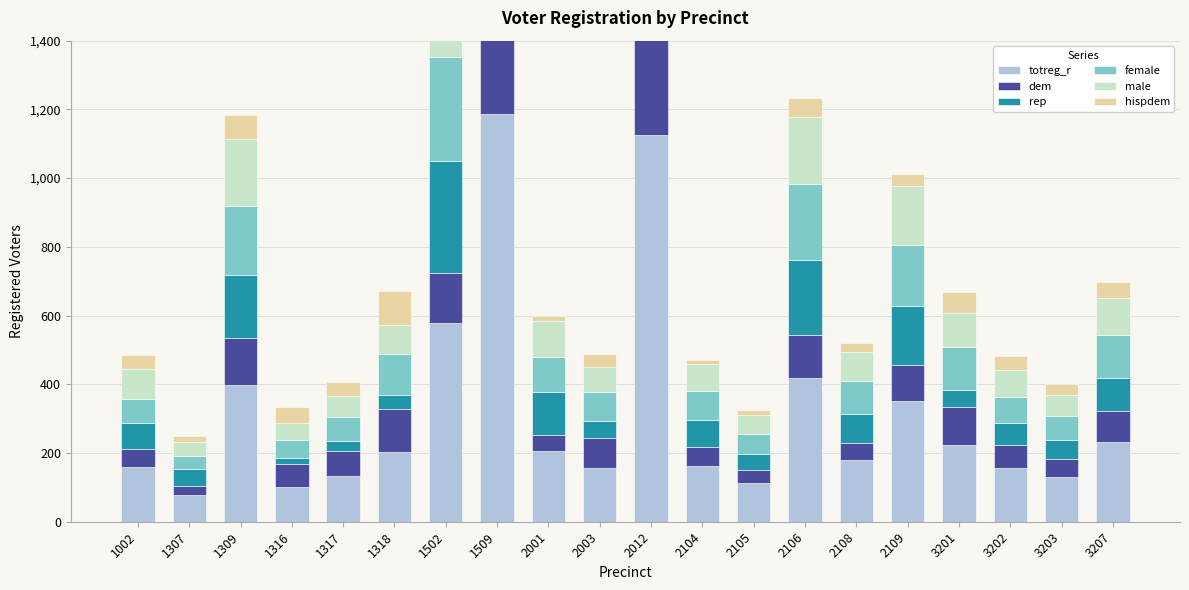

What is the value of the hispdem bar at the 6th from the left?

99